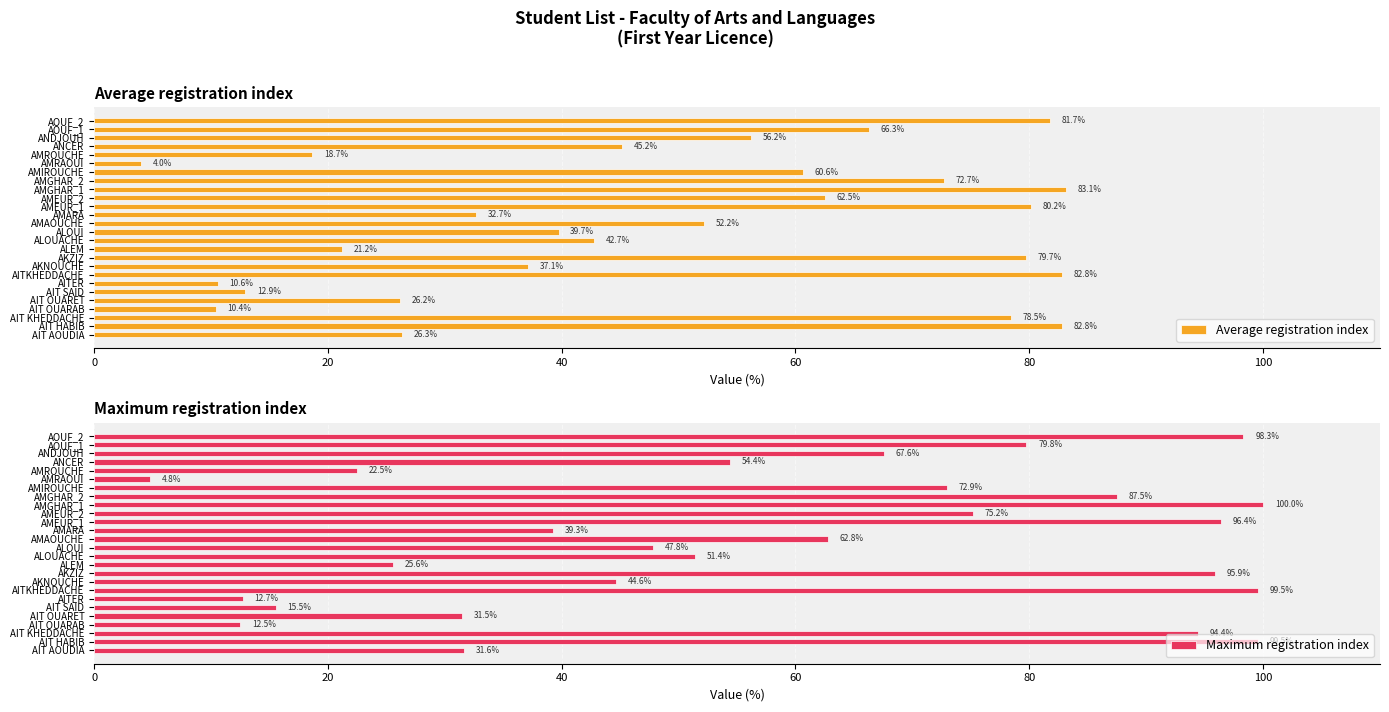

What is the sum of the Maximum registration index values at AMARA and AMGHAR_1?

139.3